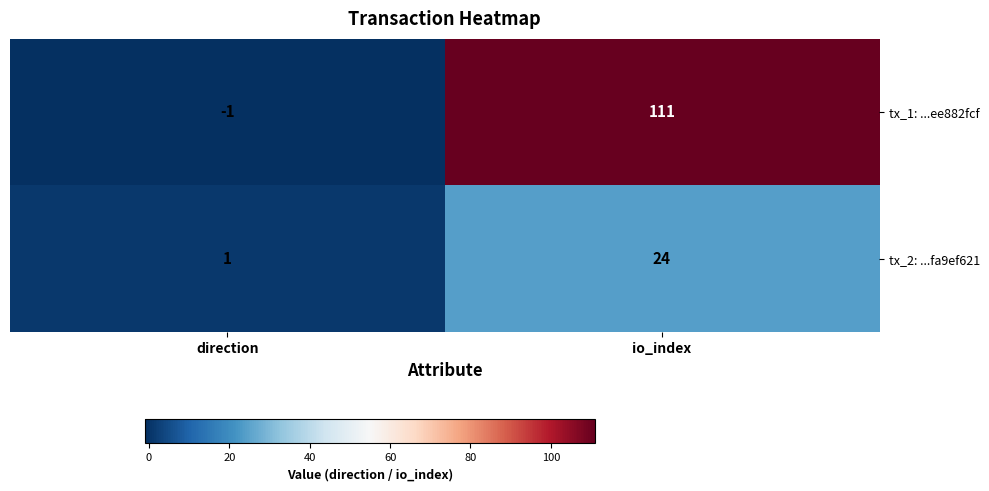

The tx_1: ...ee882fcf series shows 111 at io_index. True or false?

True